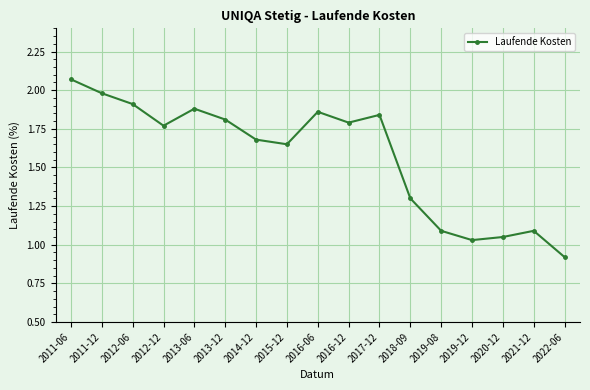

How many lines are shown in the chart?

1